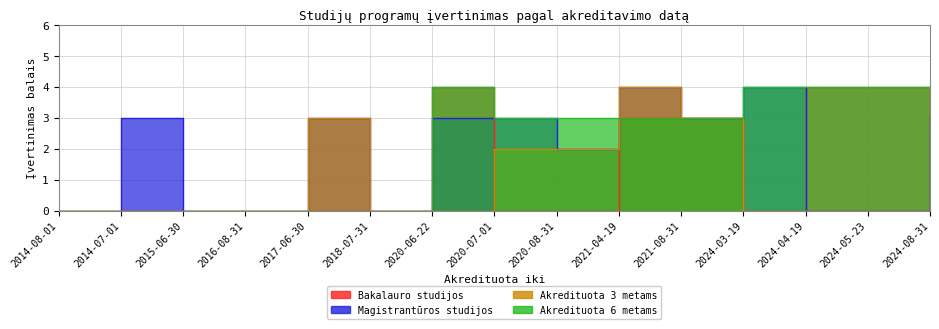

At which label does Akredituota 6 metams reach its minimum?

2014-08-01